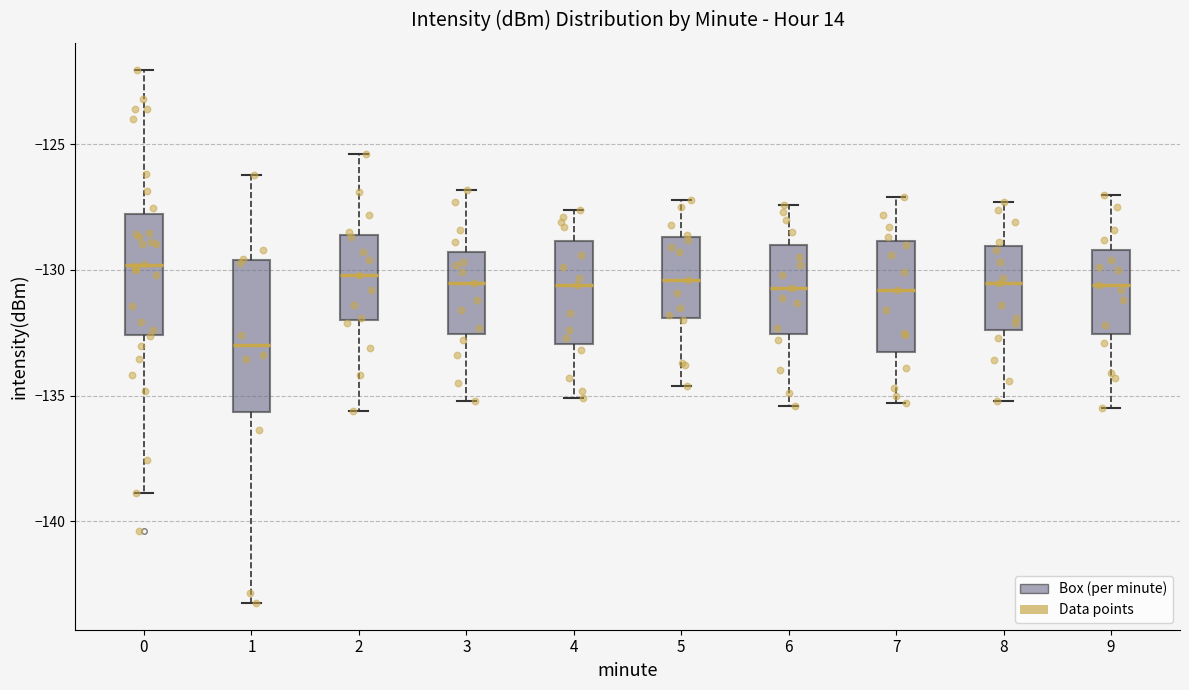

Reading left to right, transcribe this box plot: for each box, give where its median line is, the range the box spans, and where its two whiskers end, as read against the y-axis. The values are not printed on the chart, so give them approximately, as read against the axis.

0: median -130.0, box -132.5 to -128.0, whiskers -139.0 to -122.0
1: median -133.0, box -135.5 to -129.5, whiskers -143.5 to -126.0
2: median -130.0, box -132.0 to -128.5, whiskers -135.5 to -125.5
3: median -130.5, box -132.5 to -129.5, whiskers -135.0 to -127.0
4: median -130.5, box -133.0 to -129.0, whiskers -135.0 to -127.5
5: median -130.5, box -132.0 to -128.5, whiskers -134.5 to -127.0
6: median -130.5, box -132.5 to -129.0, whiskers -135.5 to -127.5
7: median -131.0, box -133.0 to -129.0, whiskers -135.5 to -127.0
8: median -130.5, box -132.5 to -129.0, whiskers -135.0 to -127.5
9: median -130.5, box -132.5 to -129.0, whiskers -135.5 to -127.0